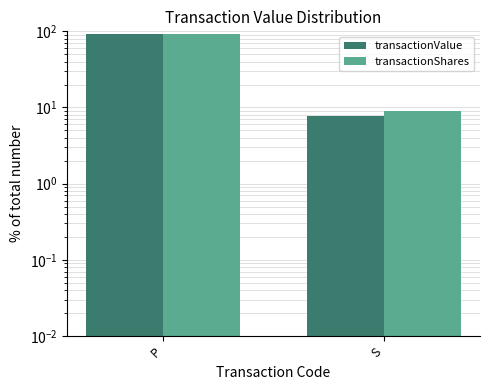

Which series changed the most between P and S?

transactionValue